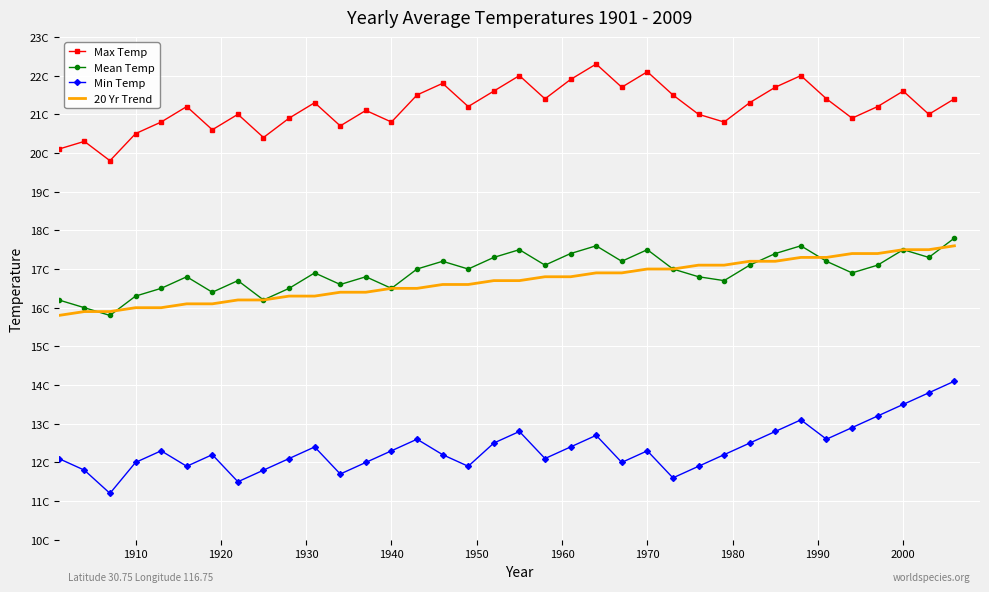

What is the value of the Mean Temp point at the 1st from the left?

16.2